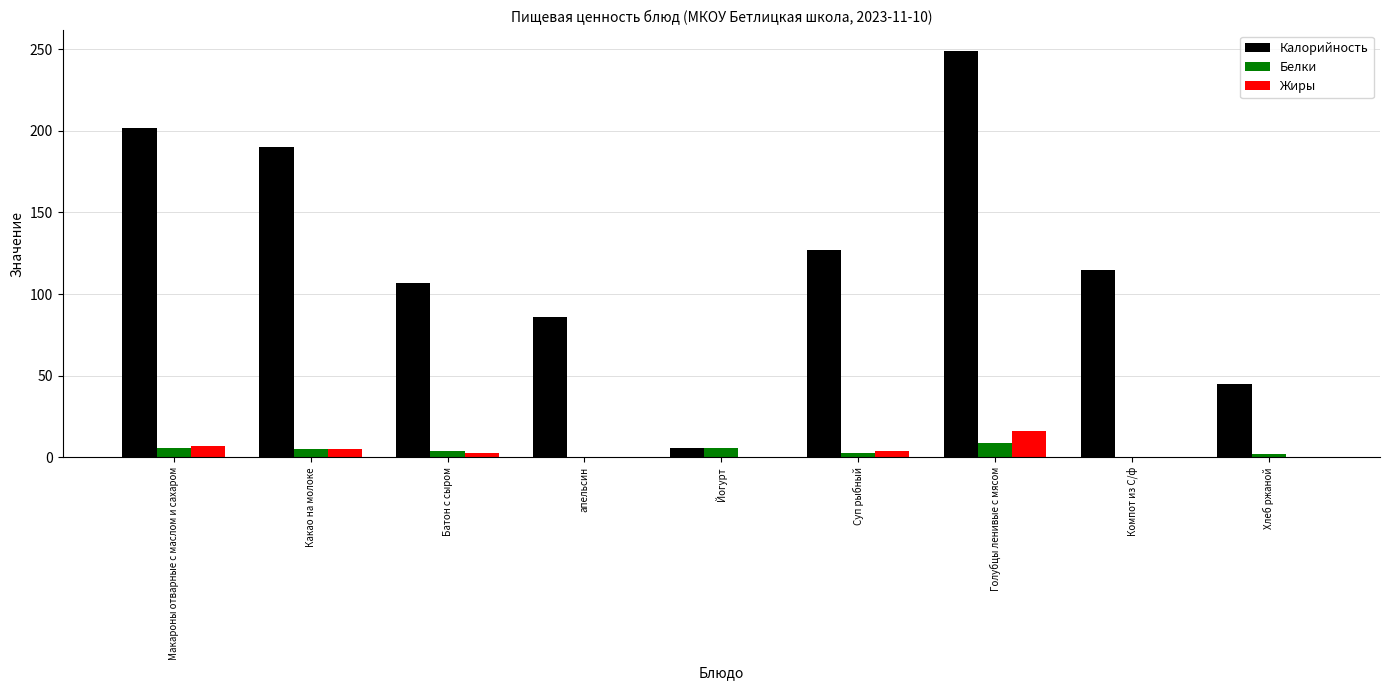

What are all the series names shown in the legend?

Калорийность, Белки, Жиры